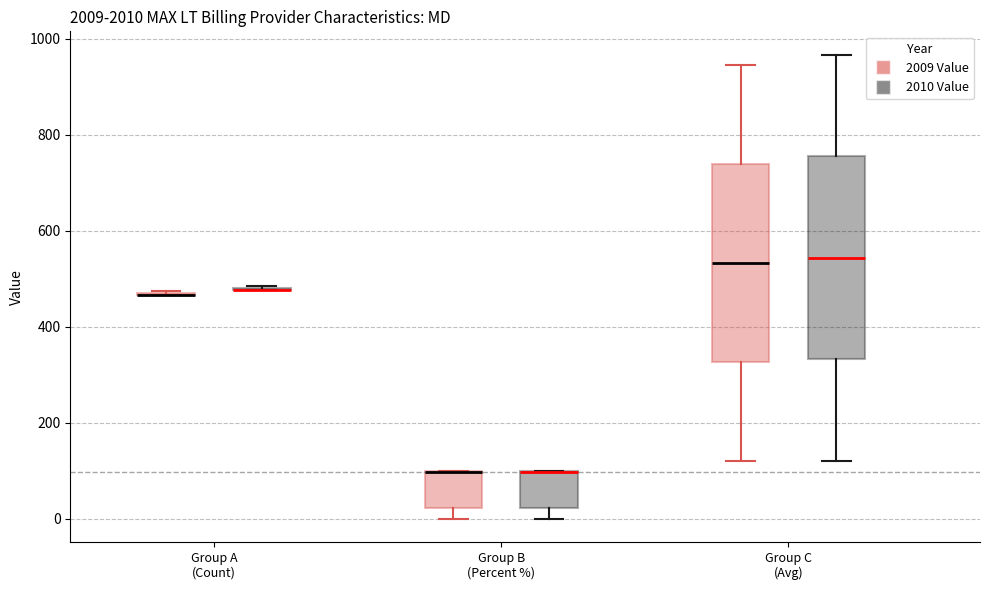

Reading left to right, transcribe this box plot: for each box, give where its median line is, the range the box spans, and where its two whiskers end, as read against the y-axis. The values are not printed on the chart, so give them approximately, as read against the axis.

Group A (Count) (2009 Value): box collapsed to a line at 460, whiskers 460 to 480
Group A (Count) (2010 Value): box collapsed to a line at 480, whiskers 480 to 480
Group B (Percent %) (2009 Value): median 100 (drawn on the box's upper edge), box 20 to 100, whiskers 0 to 100
Group B (Percent %) (2010 Value): median 100 (drawn on the box's upper edge), box 20 to 100, whiskers 0 to 100
Group C (Avg) (2009 Value): median 540, box 320 to 740, whiskers 120 to 940
Group C (Avg) (2010 Value): median 540, box 340 to 760, whiskers 120 to 960